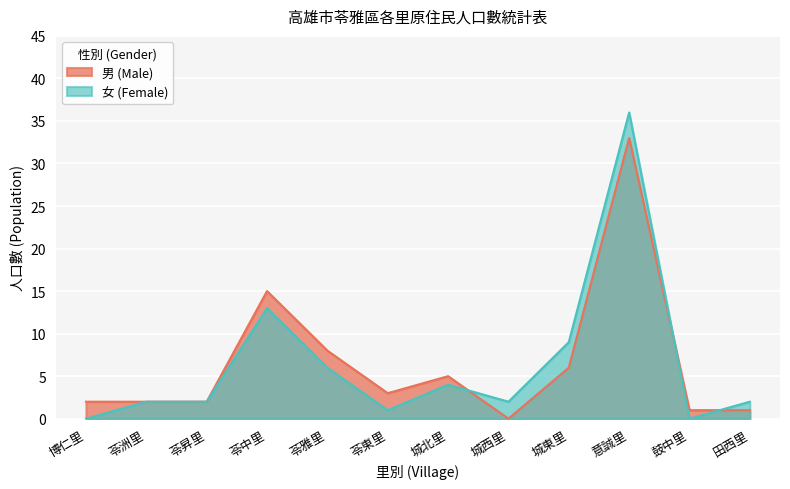

What is the label of the 8th point from the left?

城西里